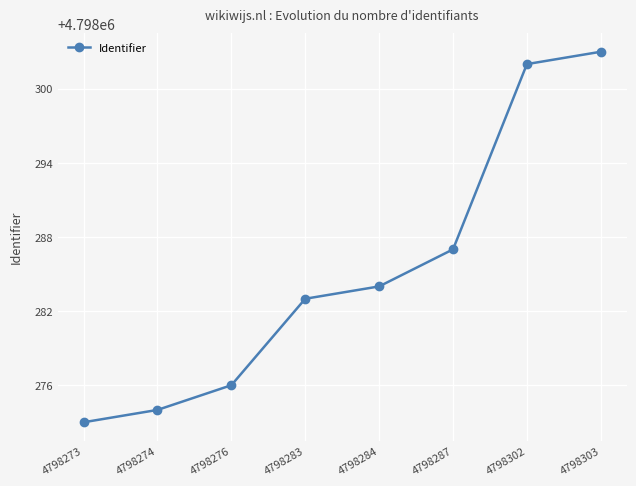

Read the value at 4798283, to the nearest 10.

4798280